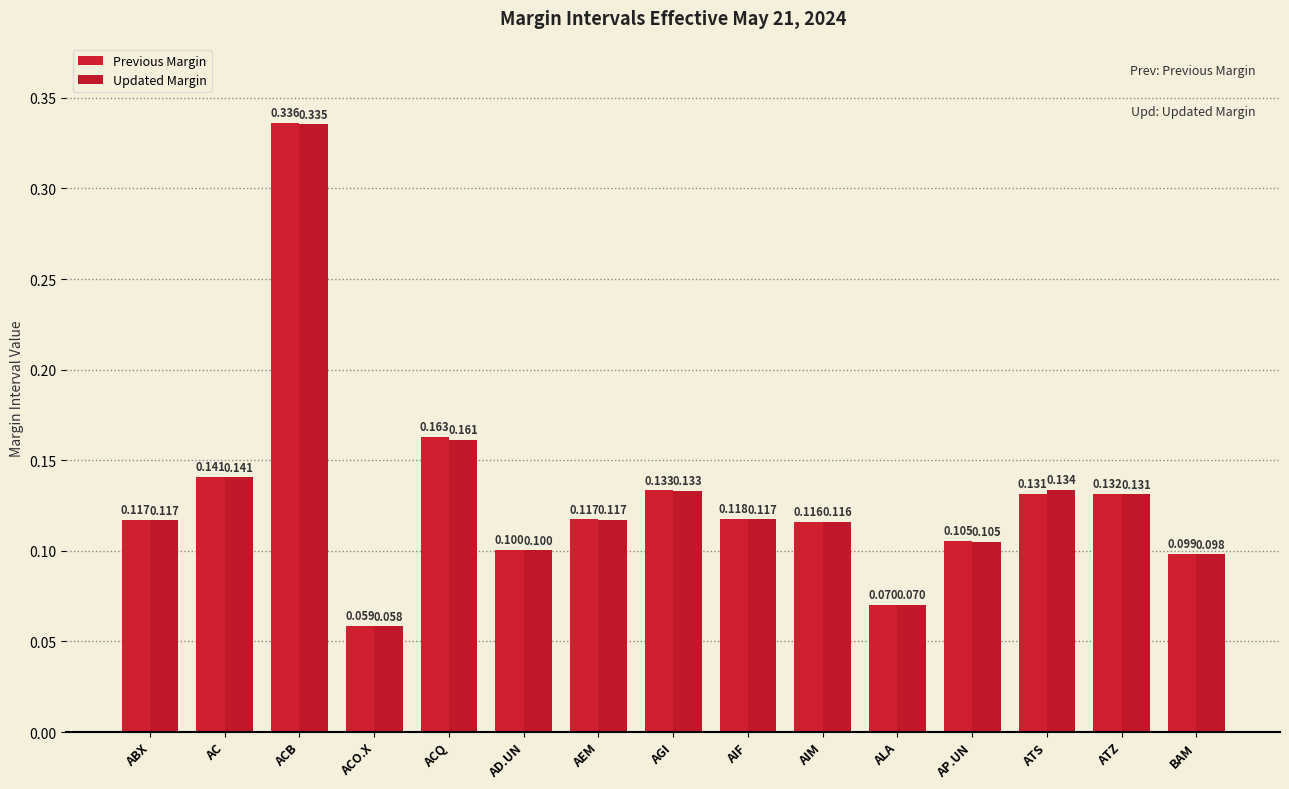

At which label does Updated Margin reach its peak?

ACB